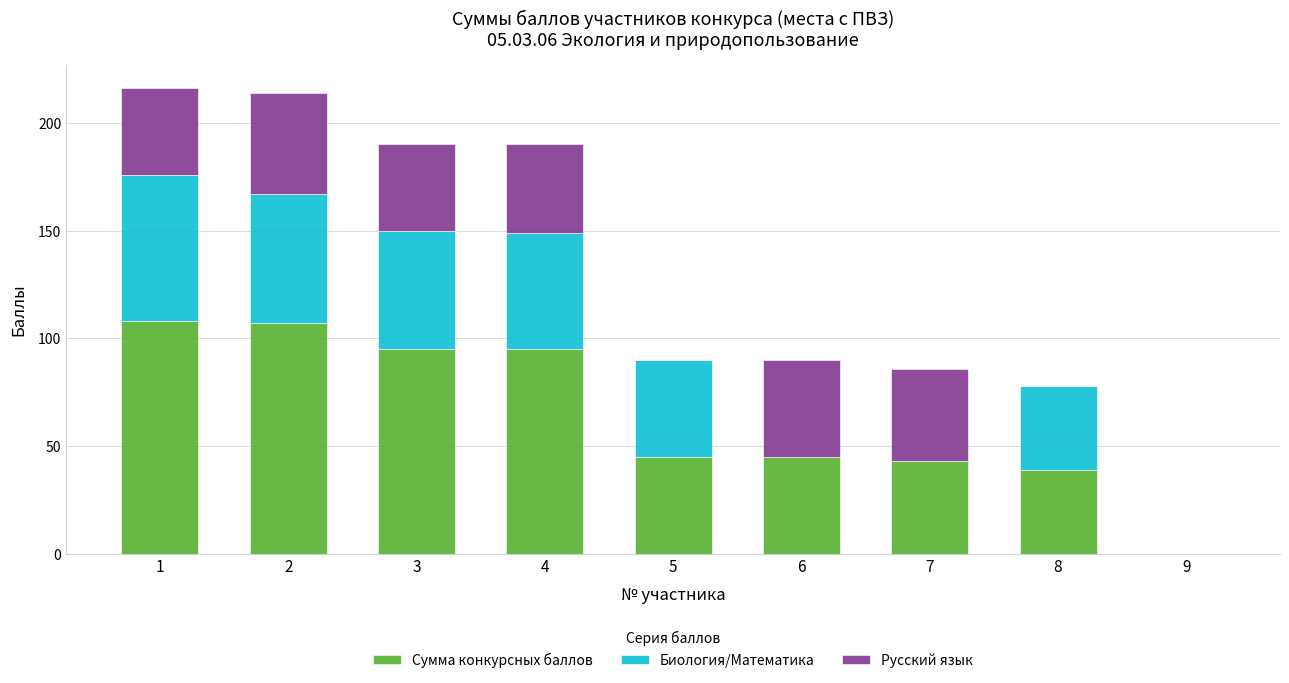

The Сумма конкурсных баллов series shows 38 at 4. True or false?

False